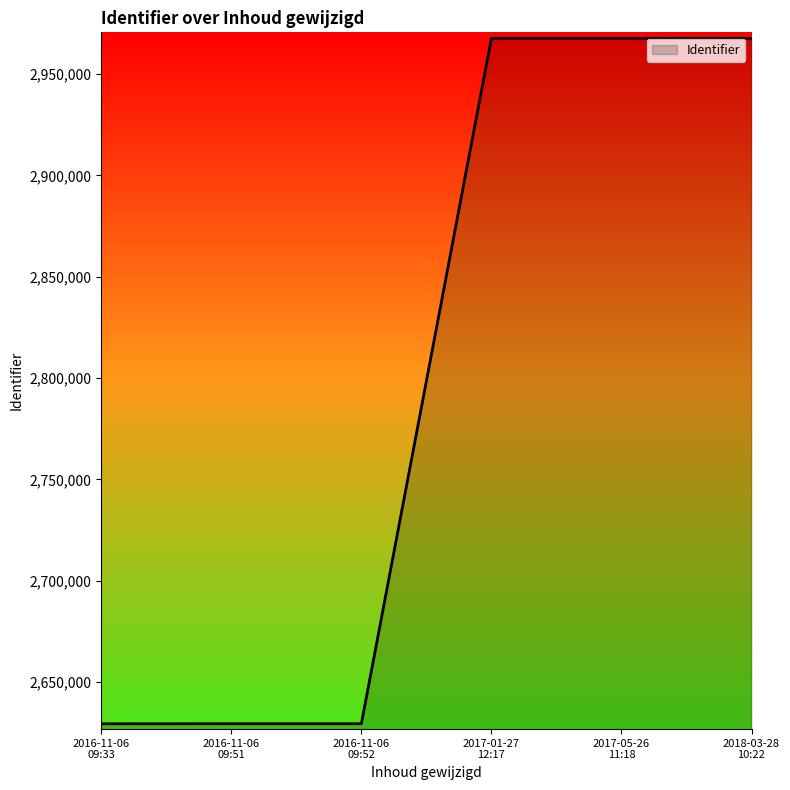

Does the chart display data point markers on the line(s)?

No